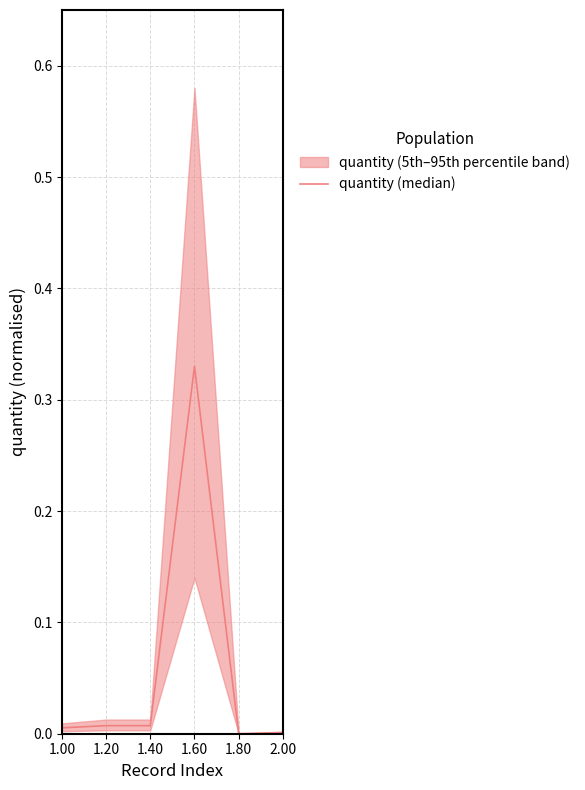

The chart shows a value of 0.0 at 1.40. True or false?

False